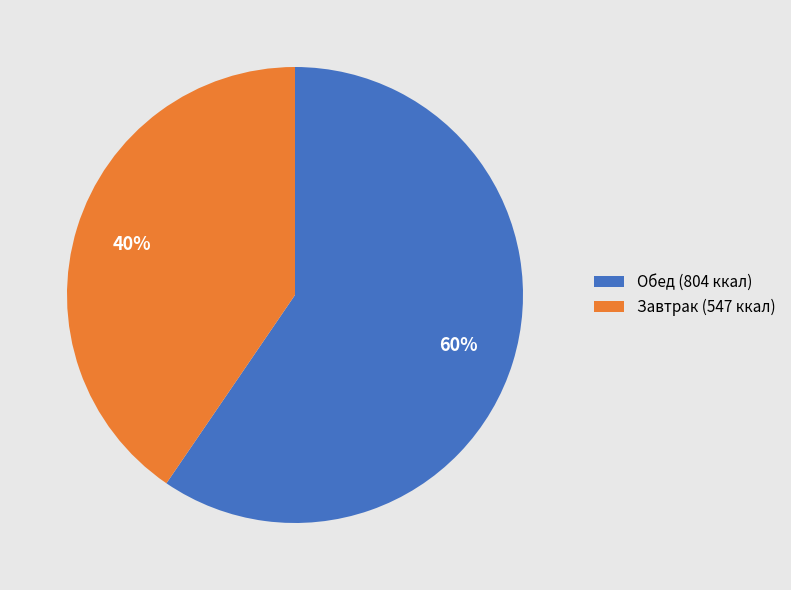

To the nearest percent, what percentage of the pie is Обед (804 ккал)?

60%